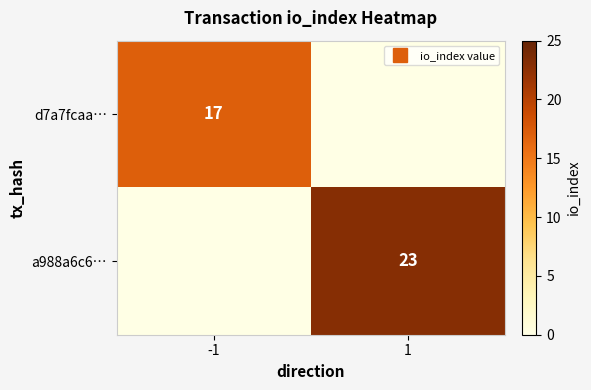

What is the sum of all d7a7fcaa… values?

17